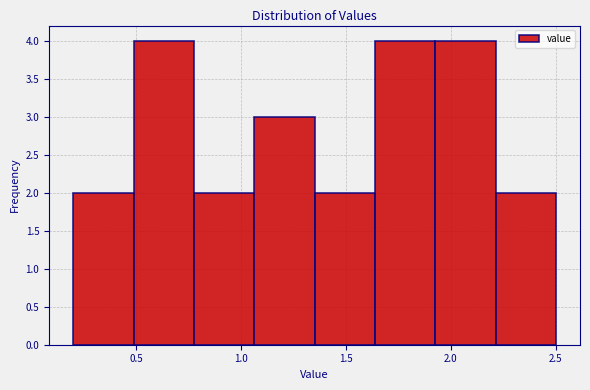

Reading left to right, transcribe this chart: for each bar, give the range it covers on the x-axis and its height. Neither the bar edges nor the heights are printed on the chart, so give them approximately, as read against the axes.

0.20 to 0.50: 2
0.50 to 0.80: 4
0.80 to 1.05: 2
1.05 to 1.35: 3
1.35 to 1.65: 2
1.65 to 1.95: 4
1.95 to 2.20: 4
2.20 to 2.50: 2